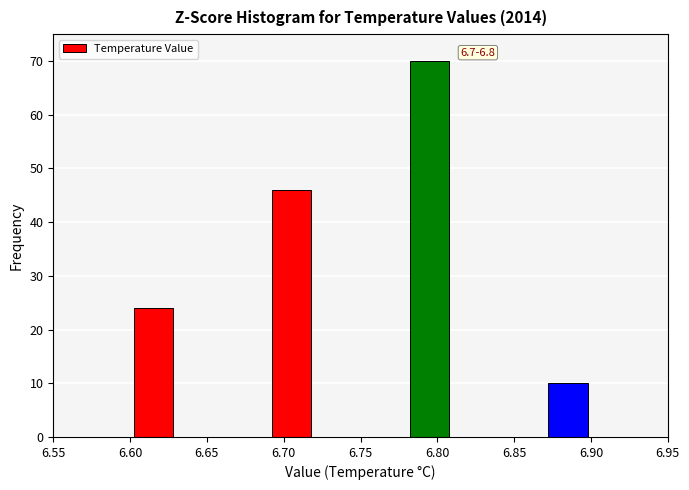

Which range on the x-axis has the tallest bar?

6.78 to 6.81